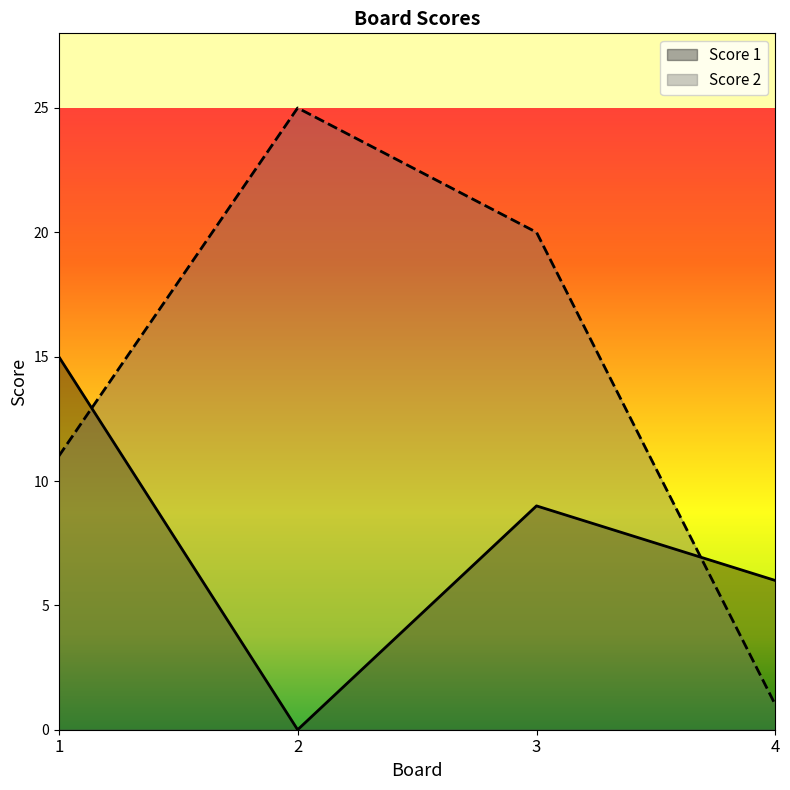

Reading left to right, transcribe all the data shown in this chart.

Score 1: 1=15	2=0	3=9	4=6
Score 2: 1=11	2=25	3=20	4=1